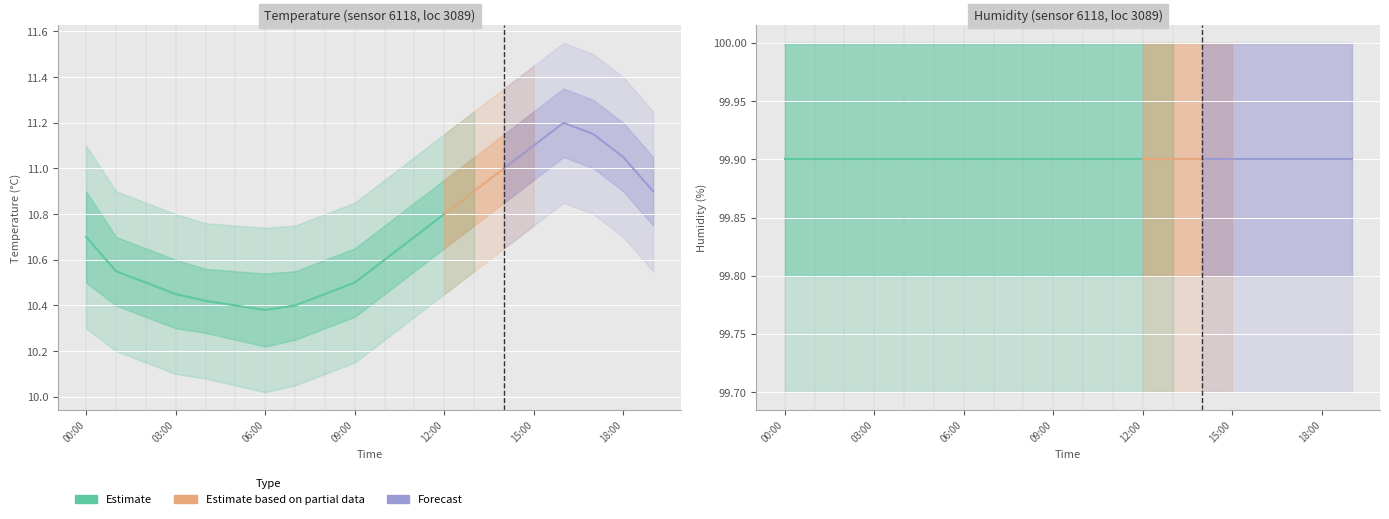

What is the label of the 14th point from the left?

13:00